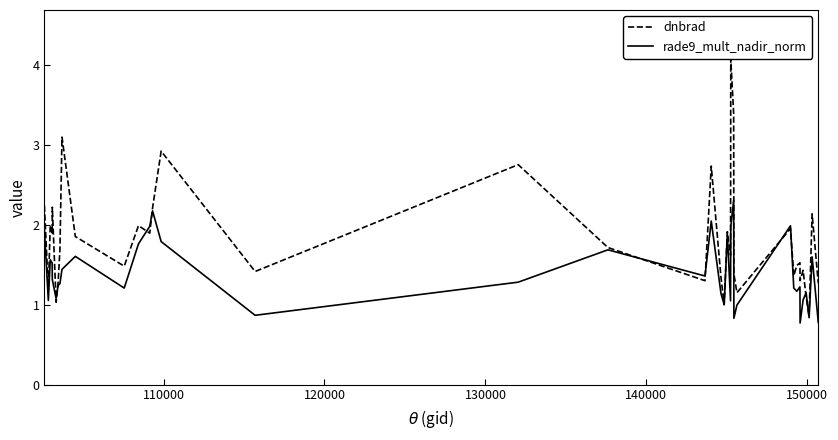

Does the chart display data point markers on the line(s)?

No